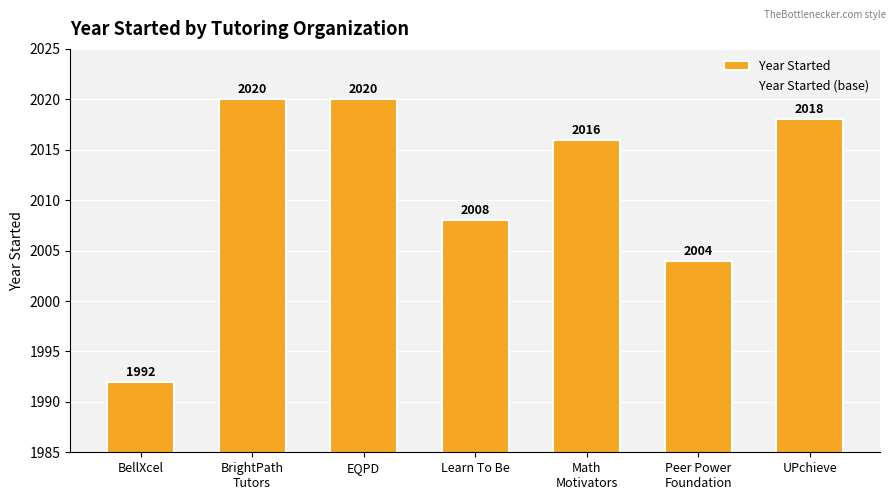

Reading right to left, list all the values displayed in this chart.

2018	2004	2016	2008	2020	2020	1992